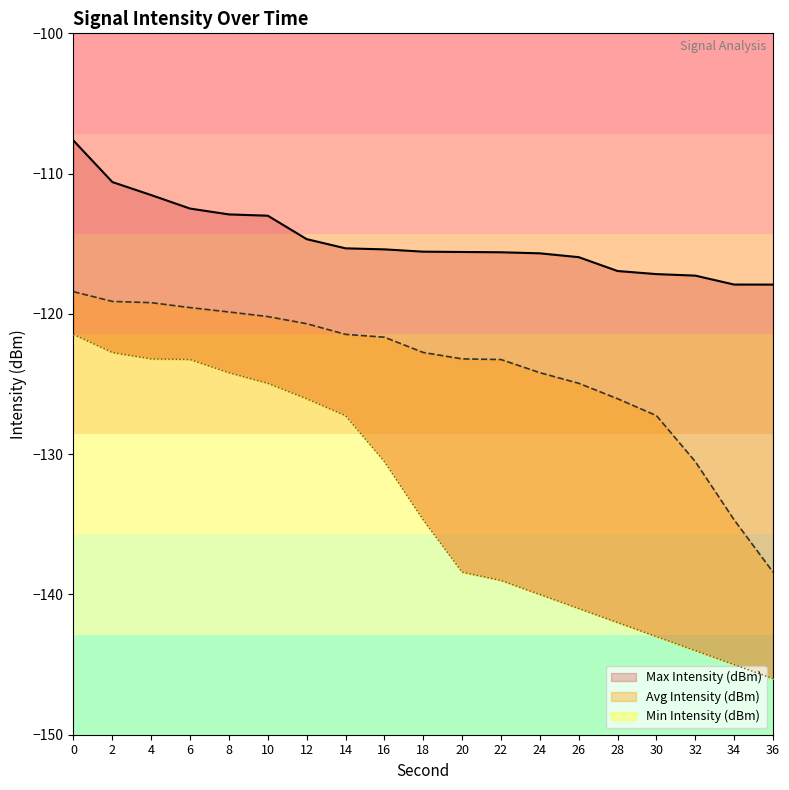

What is the minimum value shown in the chart?

-146.0